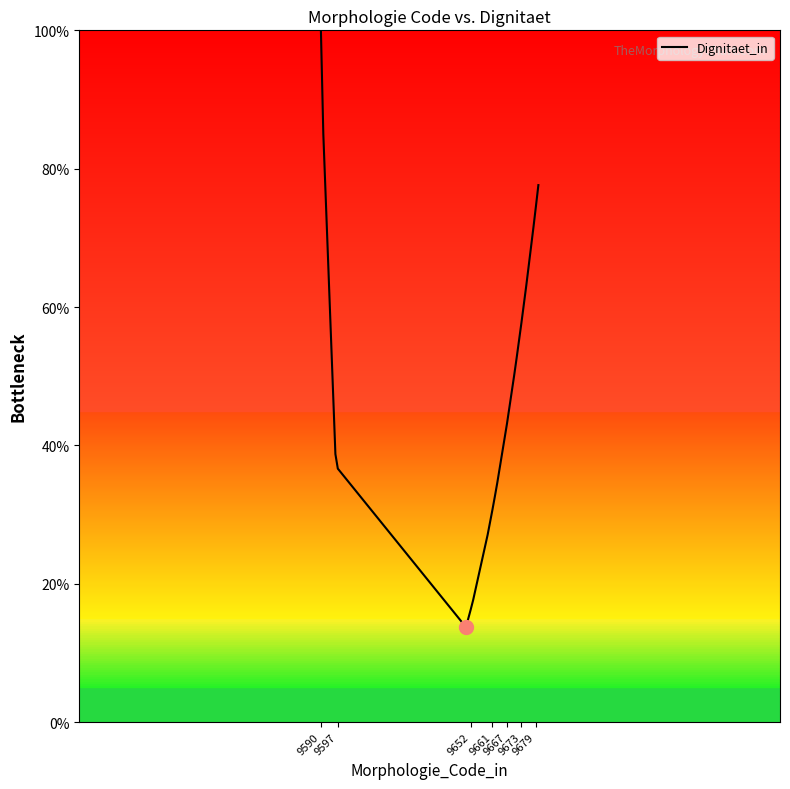

Count the number of categories in the chart.

20